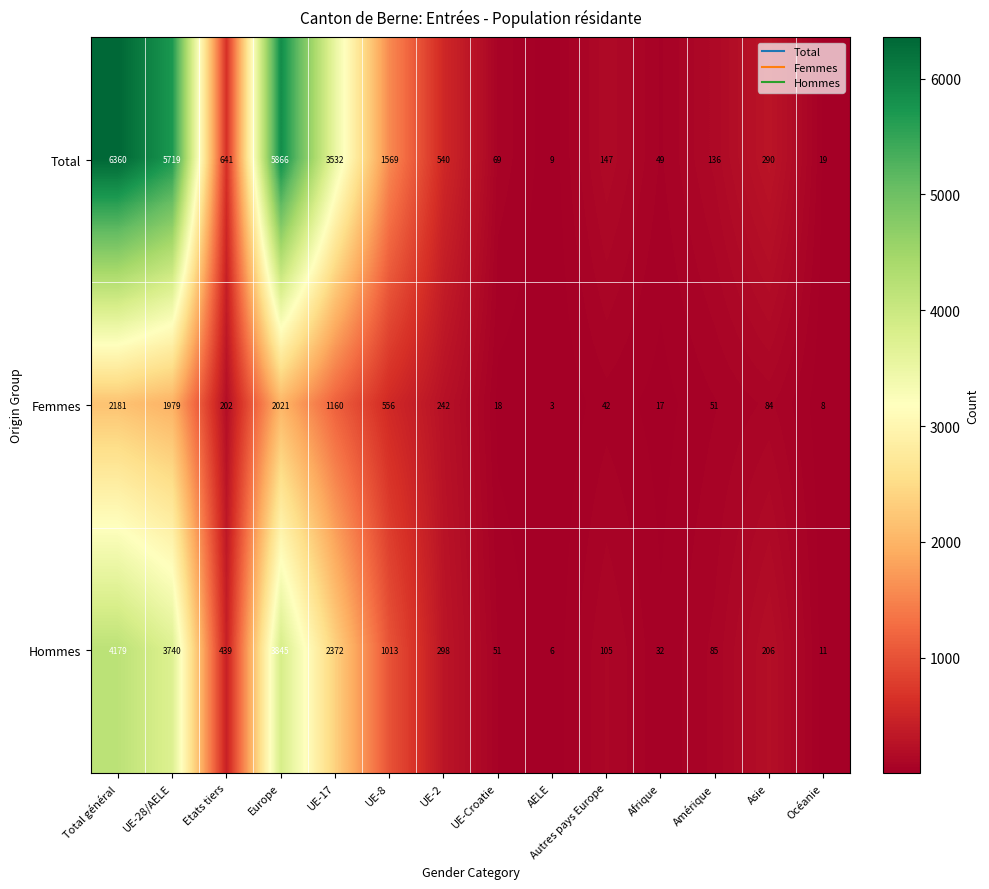

What is the difference between the highest and lowest values at Total général?

4179